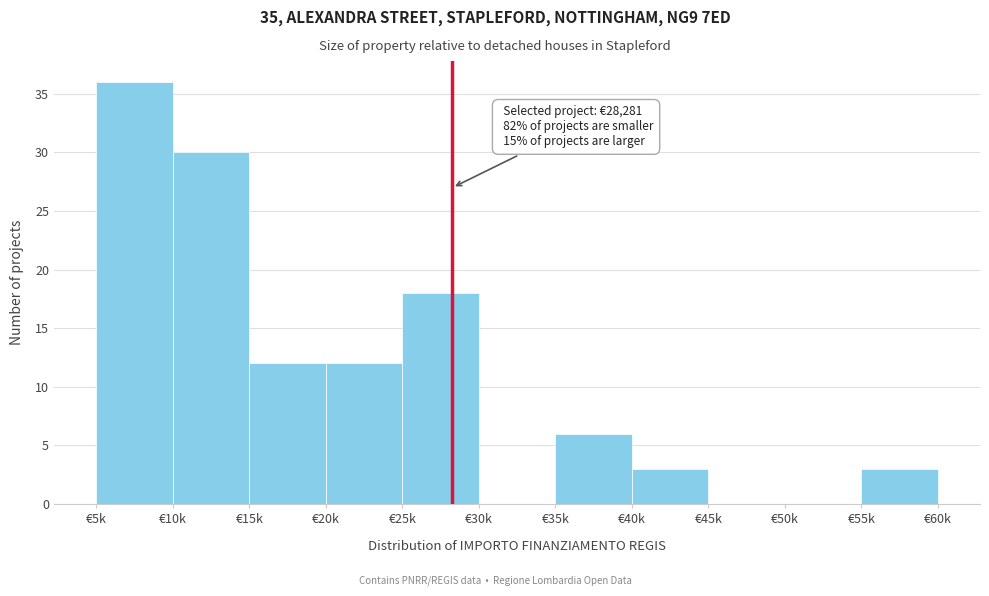

Reading right to left, what are all the values shown in this chart?

€55k=3	€50k=0	€45k=0	€40k=3	€35k=6	€30k=0	€25k=18	€20k=12	€15k=12	€10k=30	€5k=36